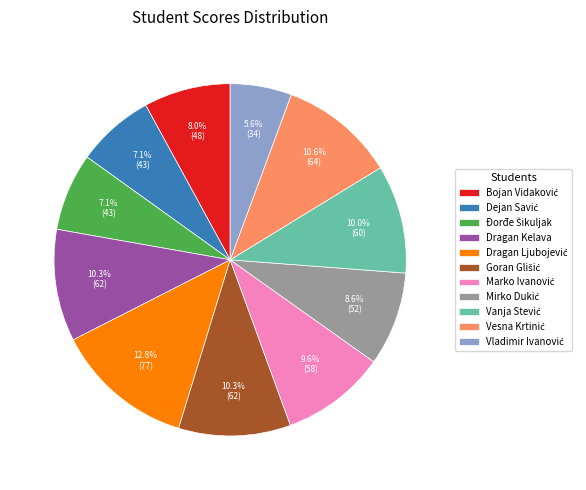

Is there a majority slice in this chart?

No